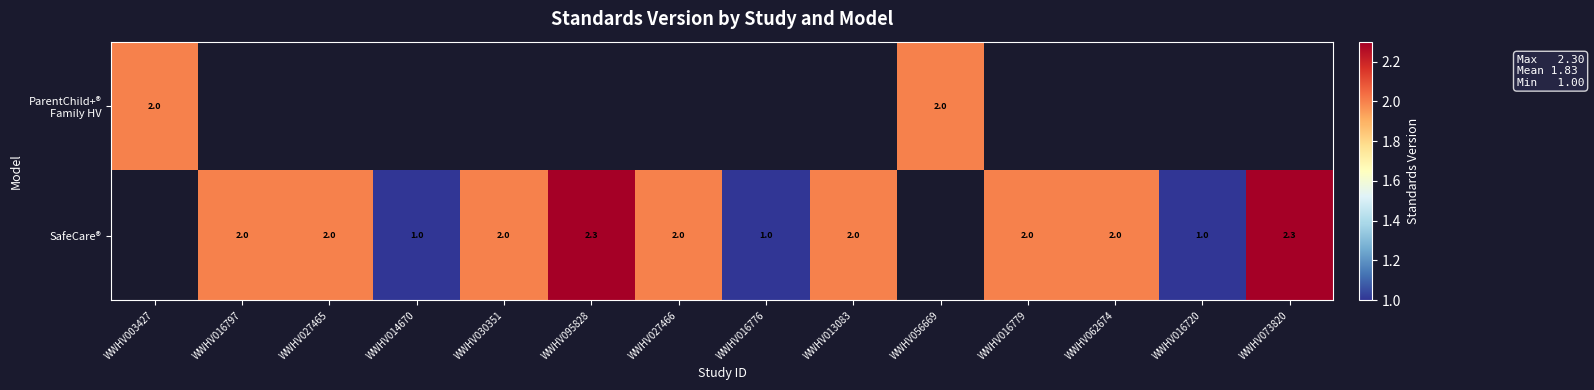

Between WWHV016797 and WWHV095828, which is larger?

WWHV095828